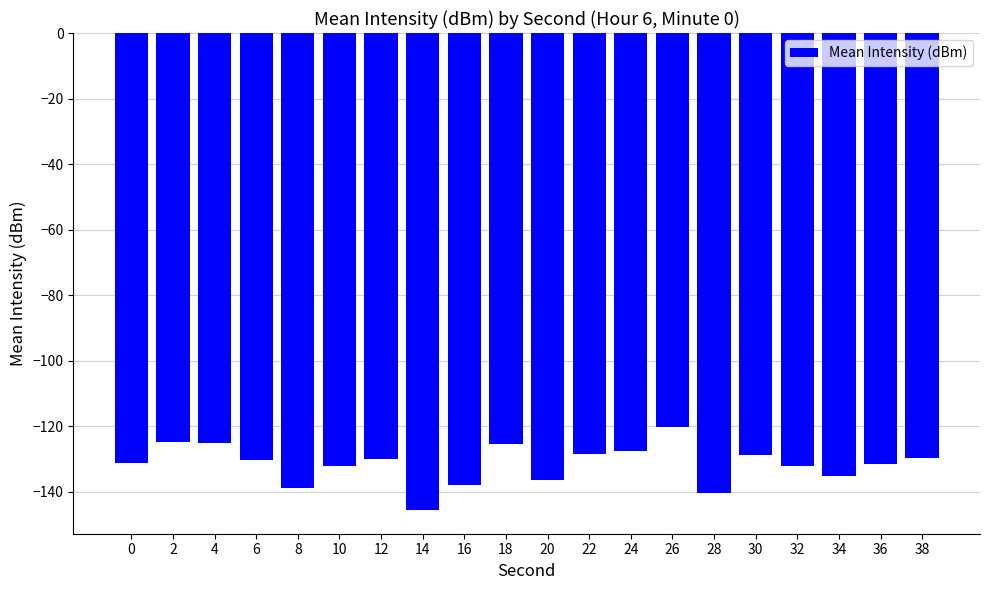

Read the value at 16.

-138.0